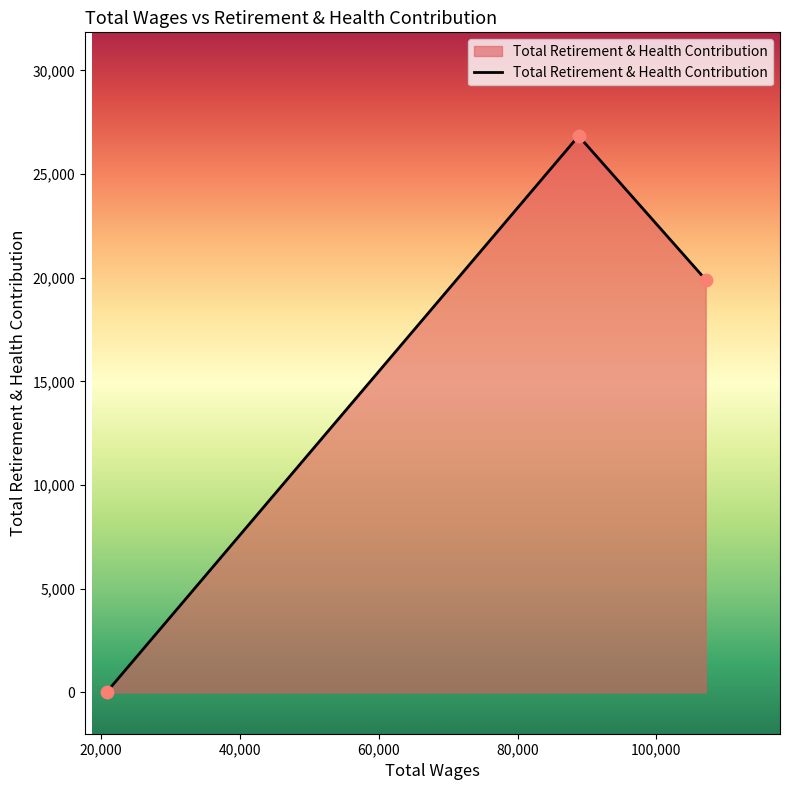

What is the difference between the maximum and minimum values?

26834